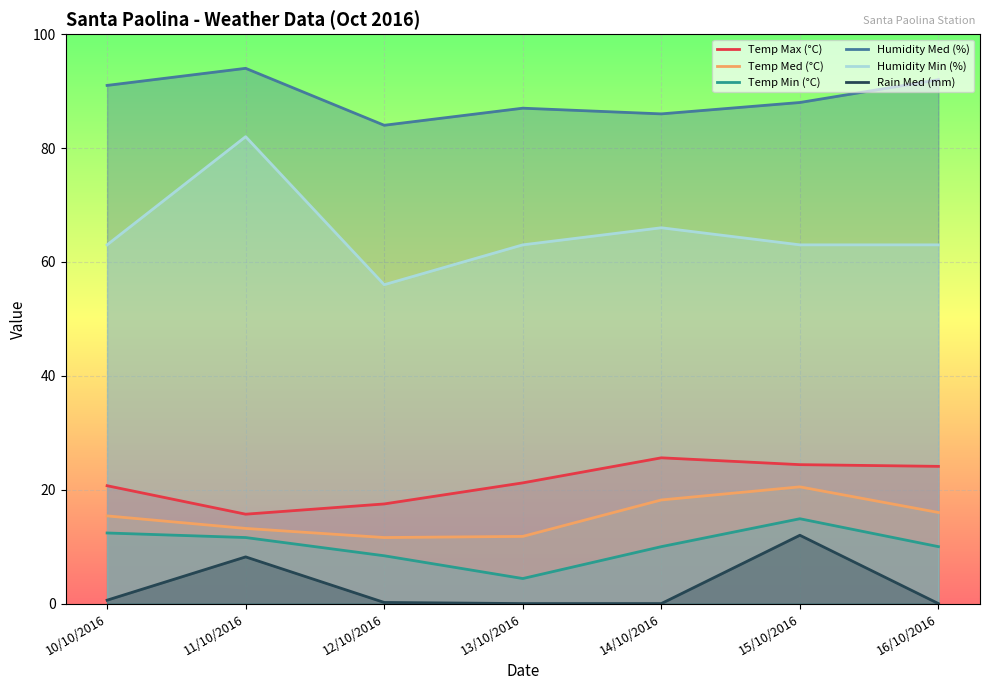

What is the difference between the Temp Max (°C) values at 16/10/2016 and 14/10/2016?

1.5